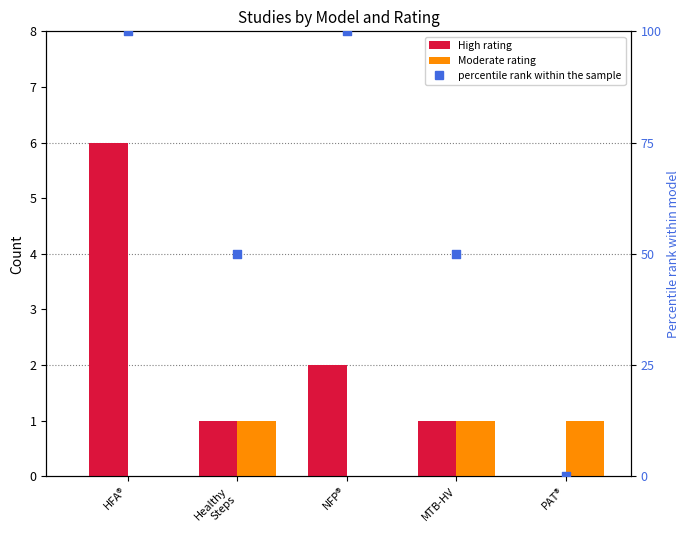

What is the total value across all series at Healthy
Steps?

52